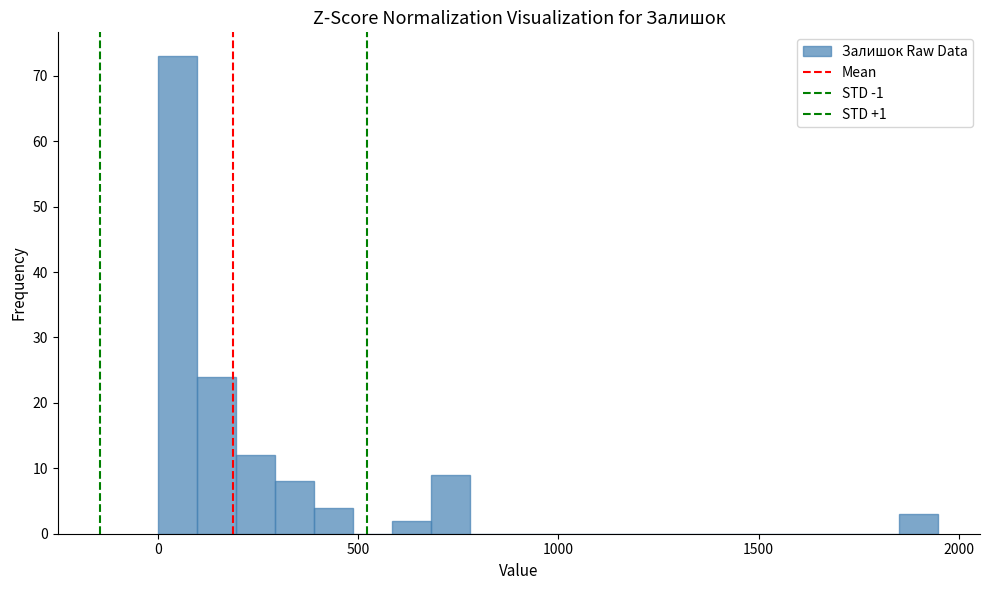

Around what value on the x-axis is the tallest bar? Give the approximate position of its centre, as read against the axis.

50